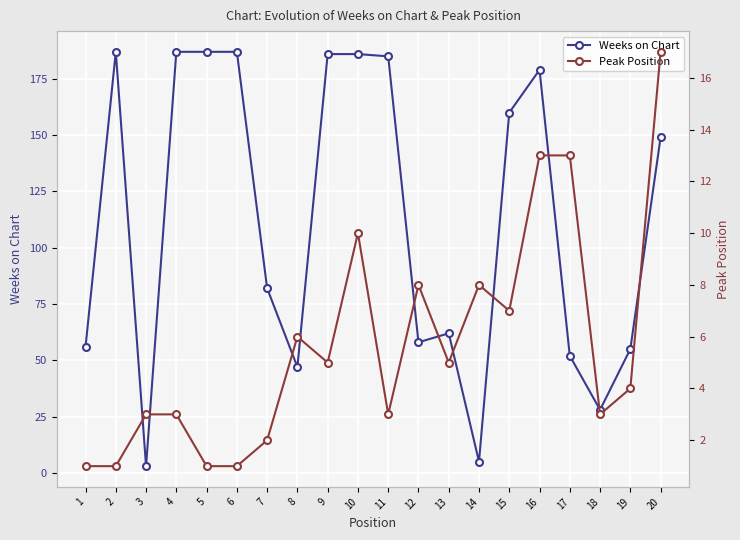

What is the value of the Peak Position point at the 19th from the left?

4